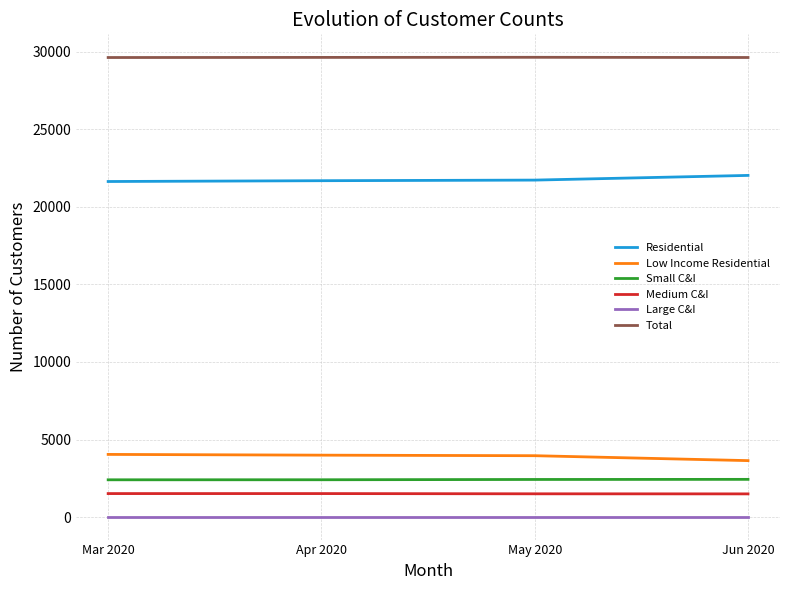

True or false: Total and Large C&I intersect in this chart.

False